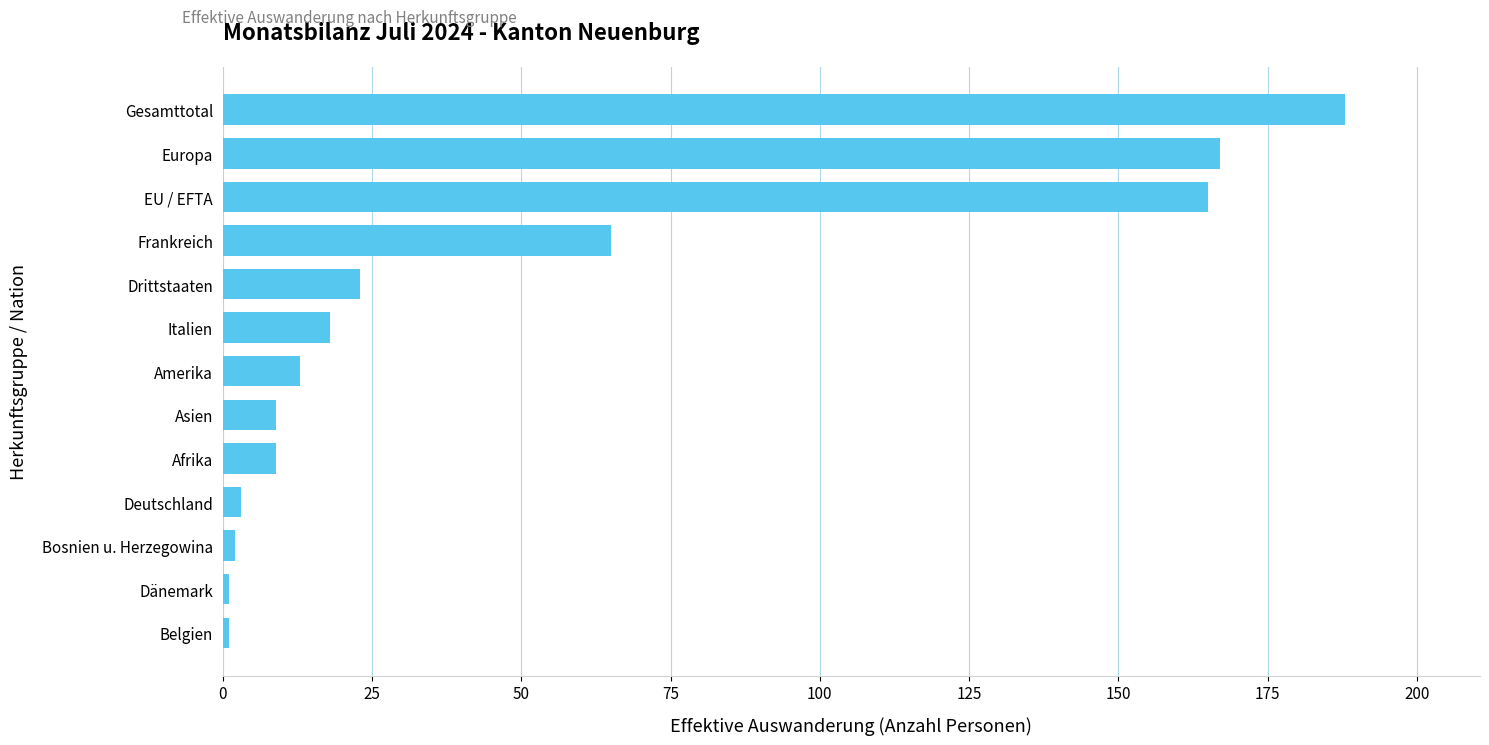

What is the difference between the second highest and minimum values?

166